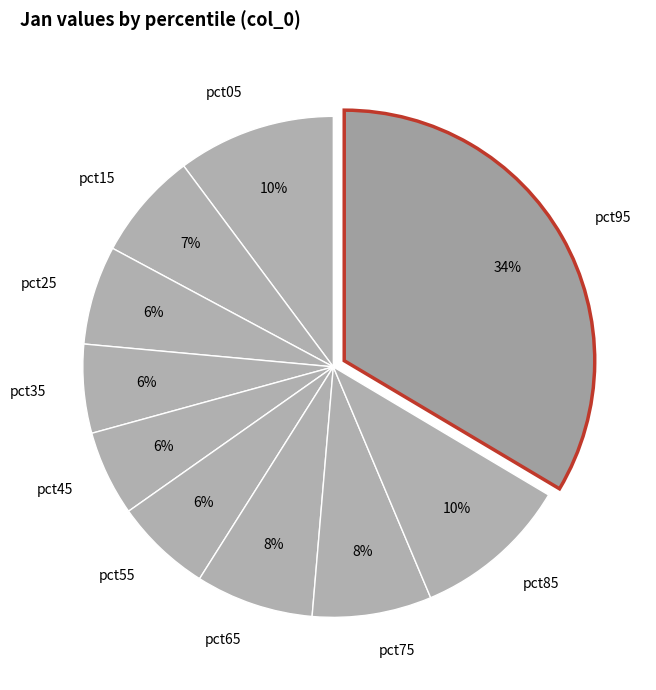

Is it true that pct35 is 1% of the pie?

False